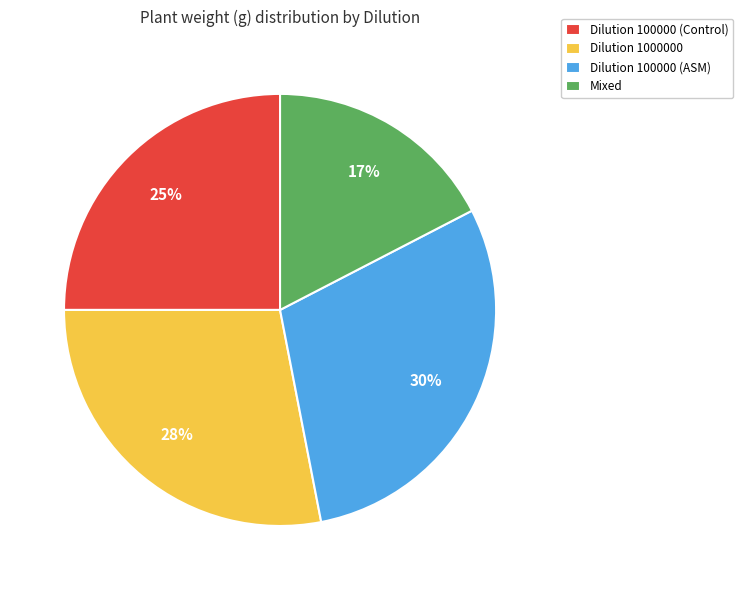

True or false: Dilution 100000 (ASM) accounts for 37% of the total.

False